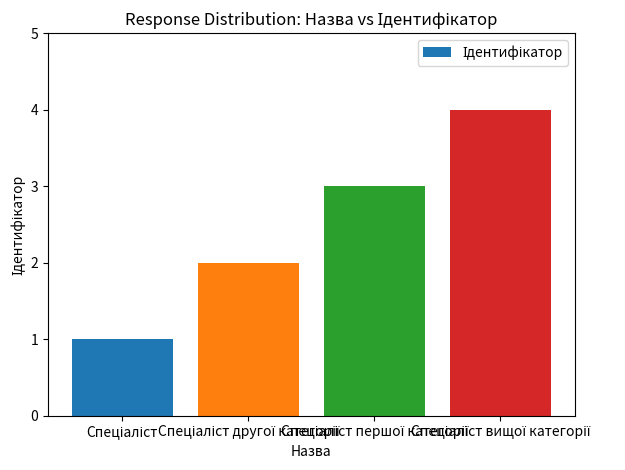

Does the chart contain any negative values?

No